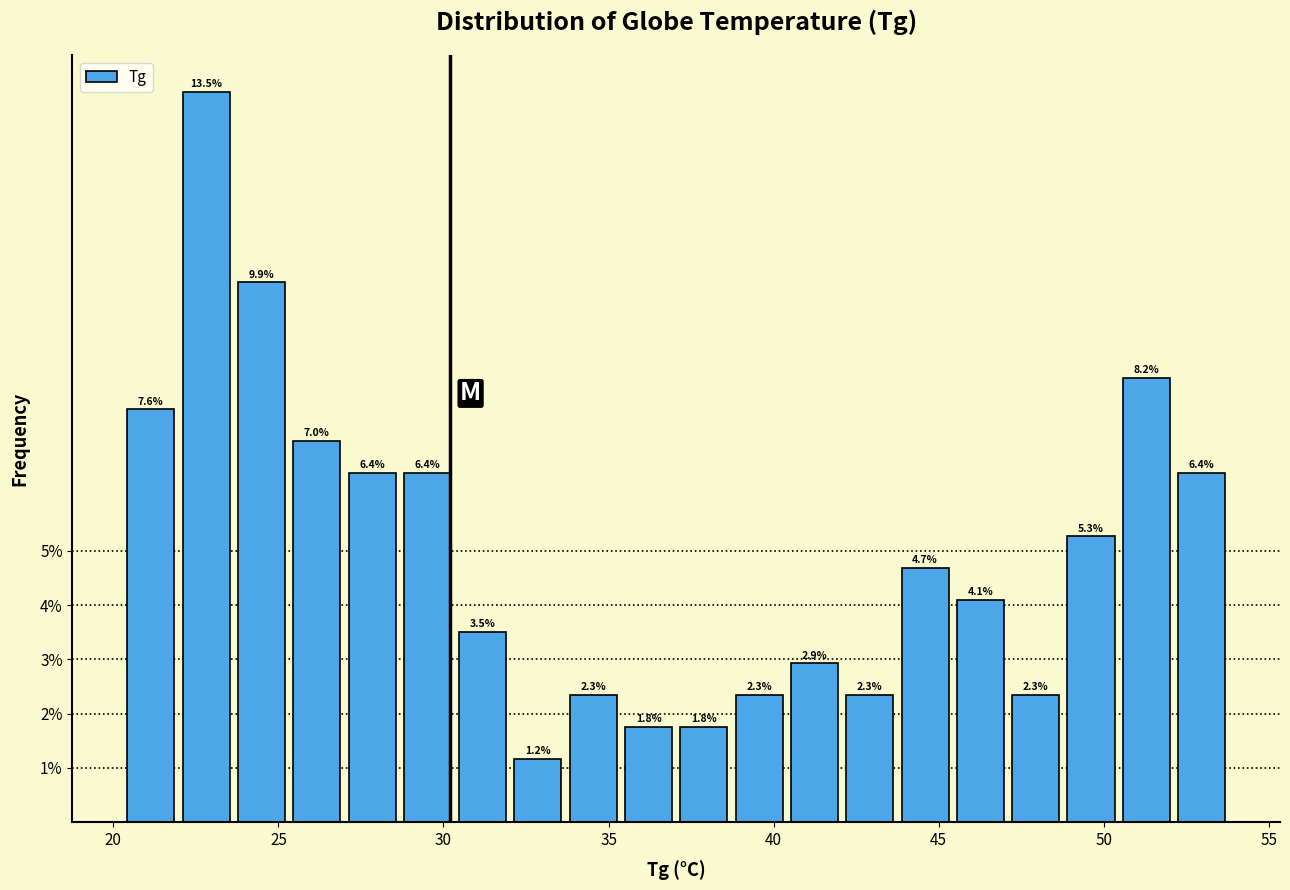

Read against the x-axis, roughly where is the centre of the tallest bar?

23.0